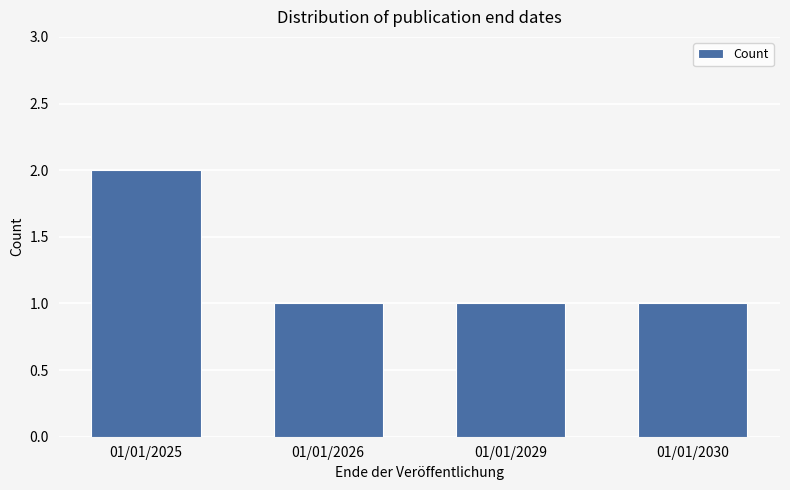

Does the chart contain any negative values?

No